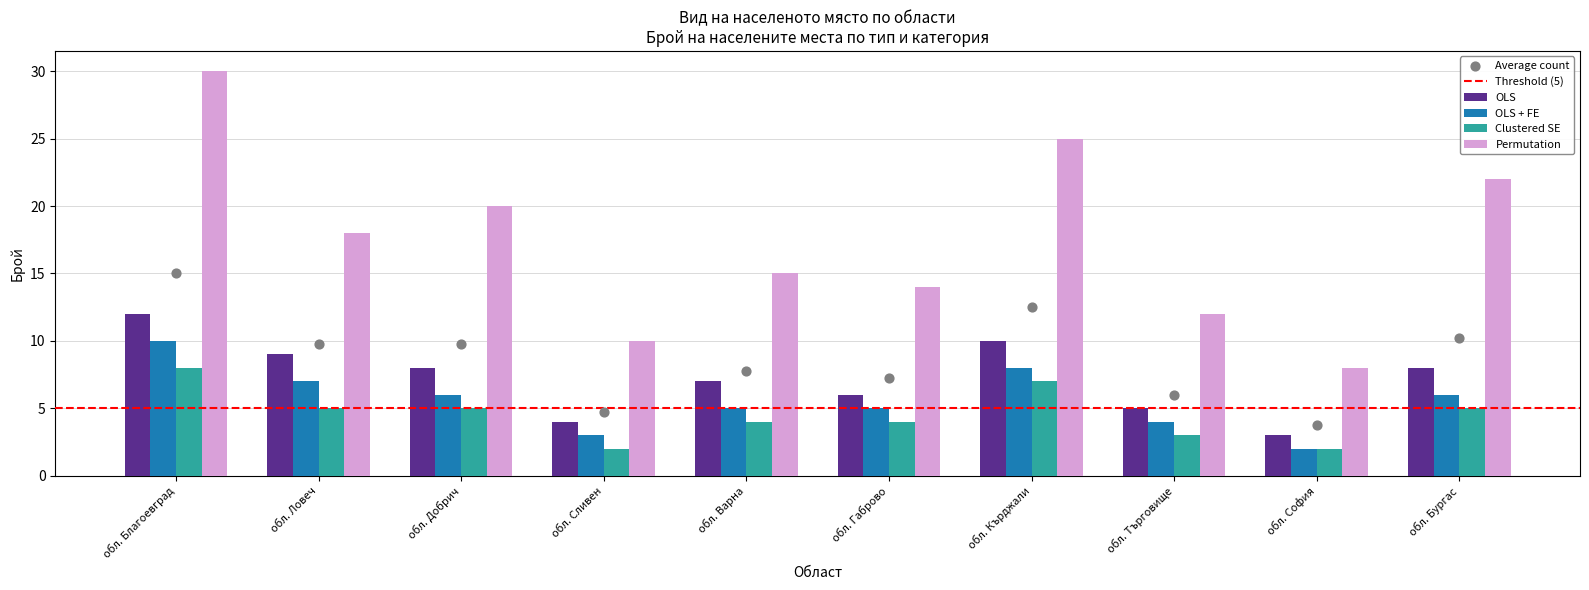

What are all the series names shown in the legend?

OLS, OLS + FE, Clustered SE, Permutation